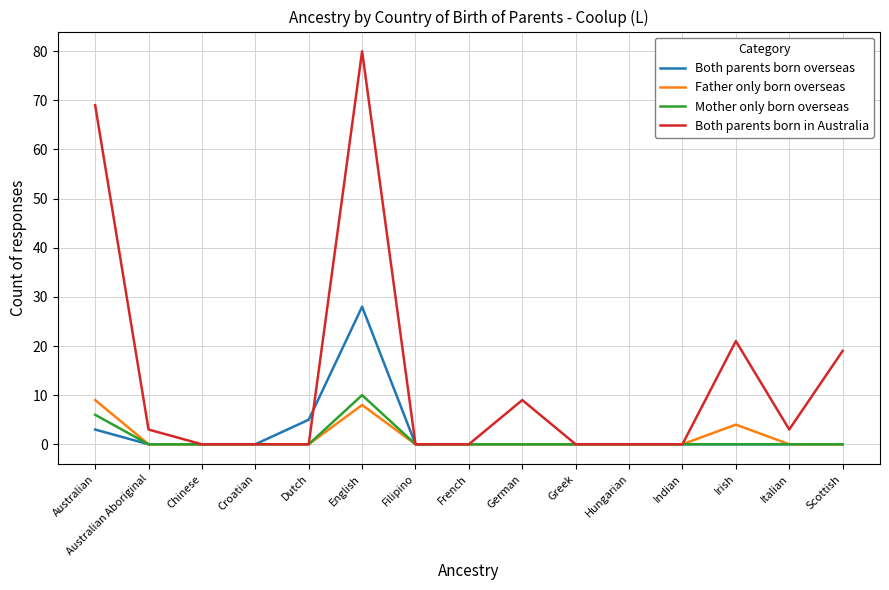

In Father only born overseas, how many points are higher than both neighbors (excluding endpoints)?

2